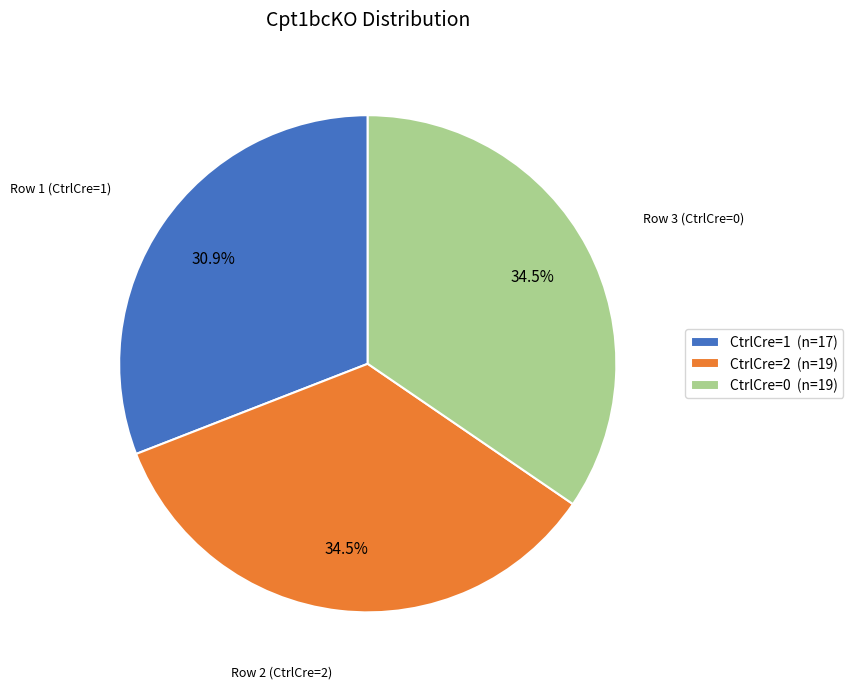

Which slice is the smallest?

CtrlCre=1 (n=17)